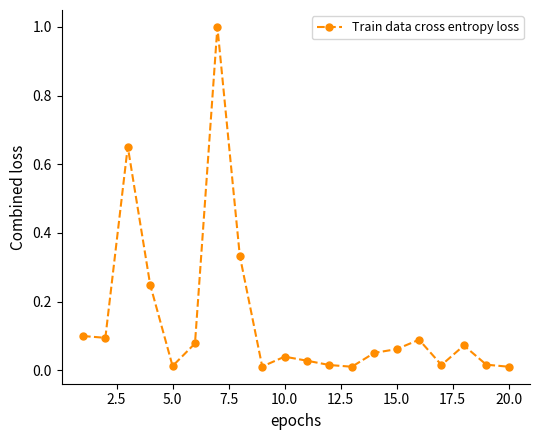

Does the chart display data point markers on the line(s)?

Yes